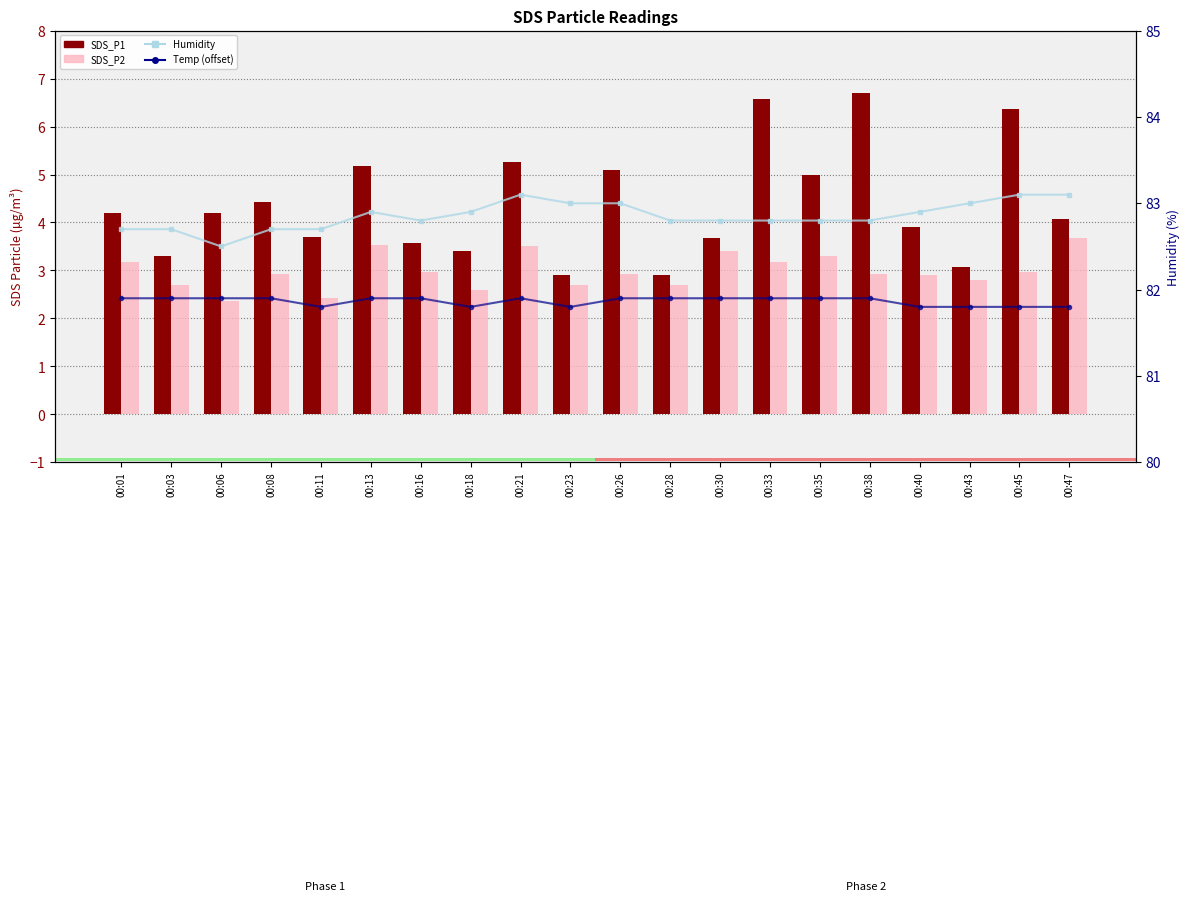

Rank the categories by Temp (offset) value from lowest to highest.

00:11, 00:18, 00:23, 00:40, 00:43, 00:45, 00:47, 00:01, 00:03, 00:06, 00:08, 00:13, 00:16, 00:21, 00:26, 00:28, 00:30, 00:33, 00:35, 00:38